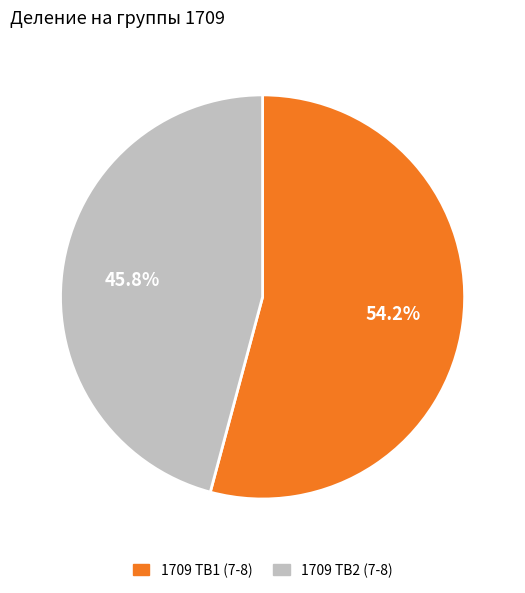

True or false: 1709 ТВ1 (7-8) accounts for 63% of the total.

False